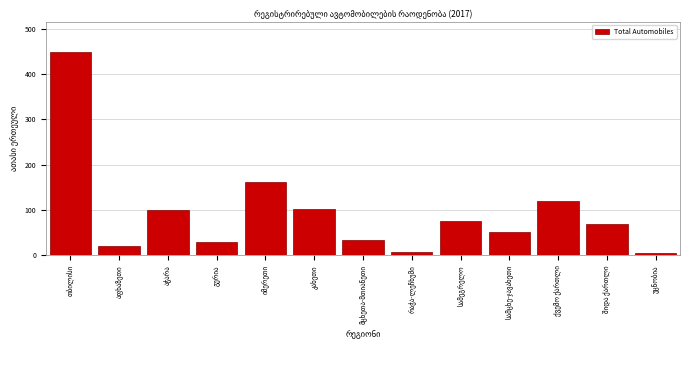

What is the average value?

94.5